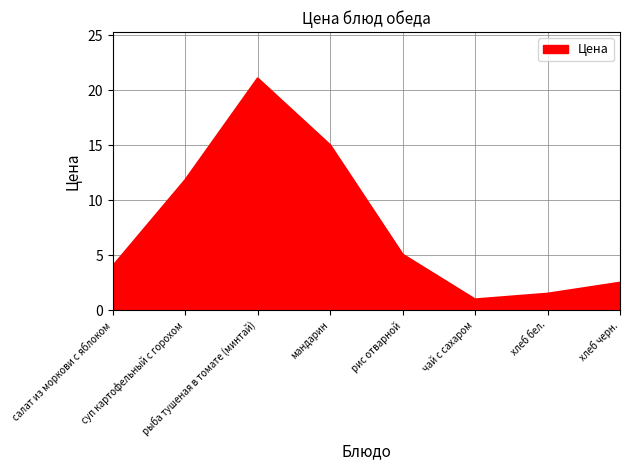

The value at чай с сахаром is 1.0. True or false?

True